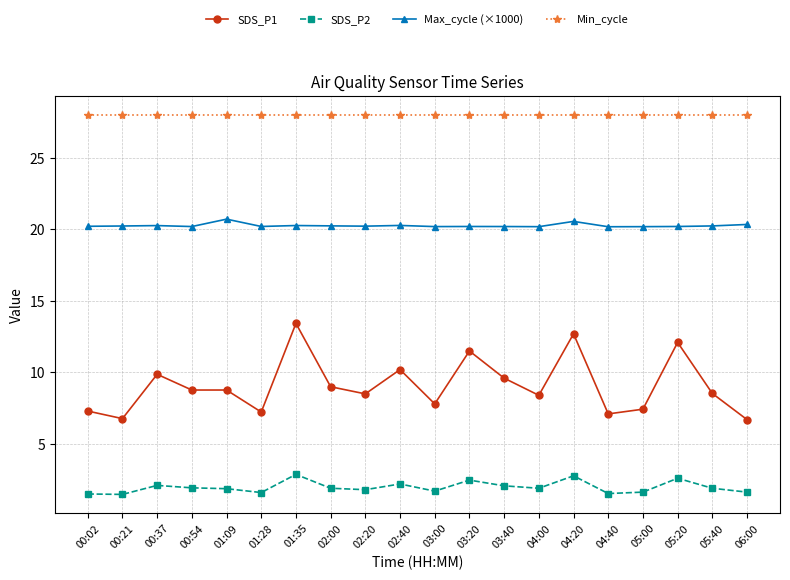

What is the spread (max minus min) of values at 04:40?

26.5